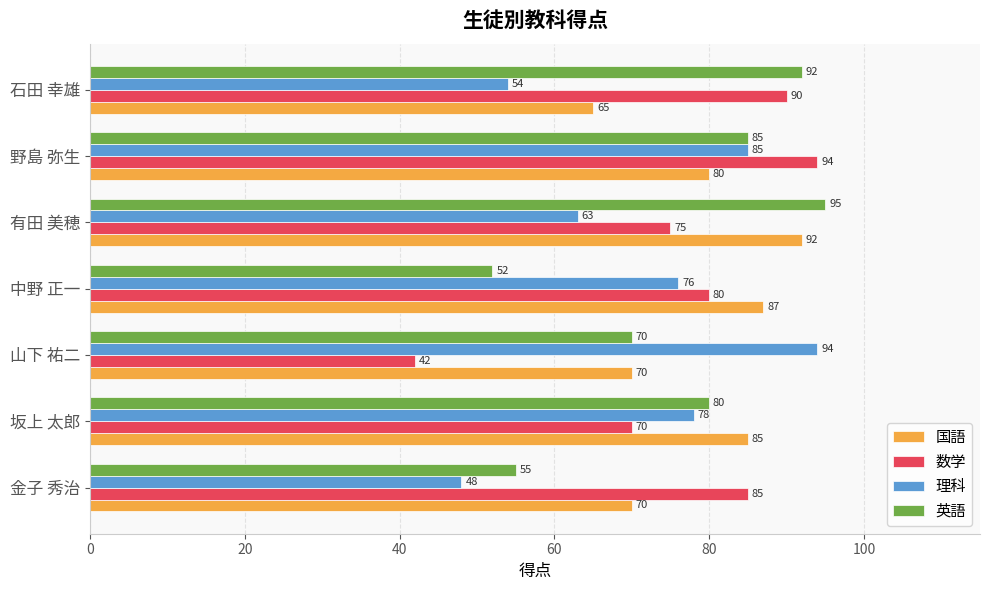

How many distinct data groups are displayed?

4